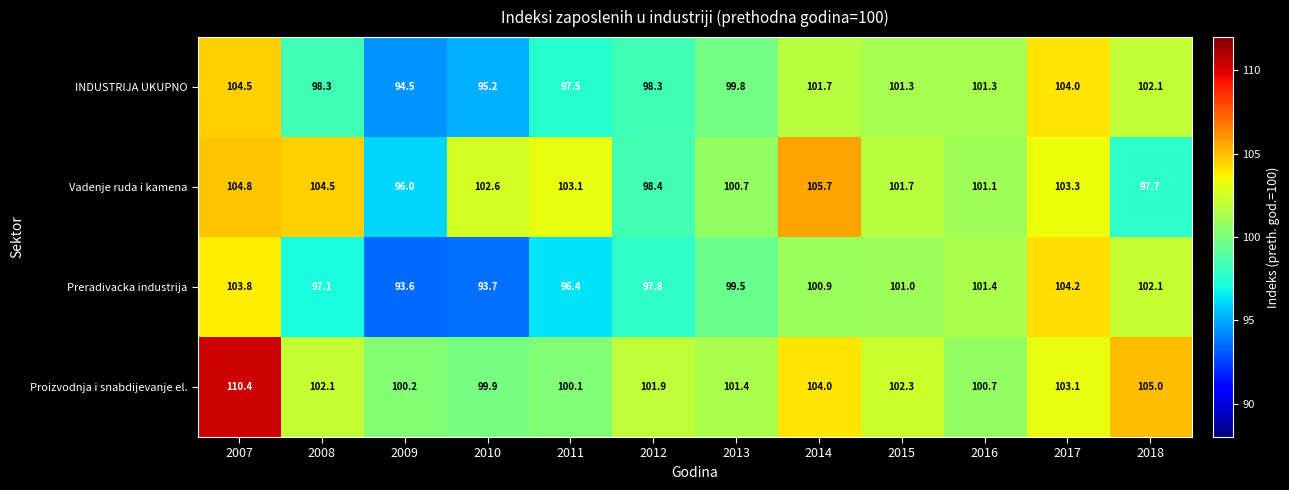

Where is Preradivacka industrija nearest to the value 98?

2012